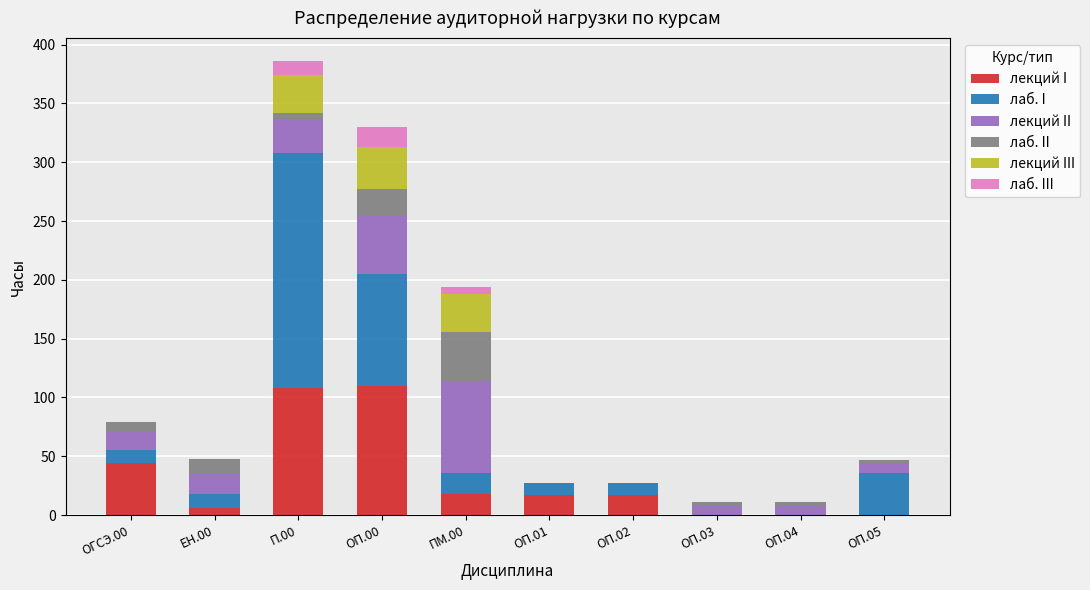

At which category is the sum across all series the highest?

П.00